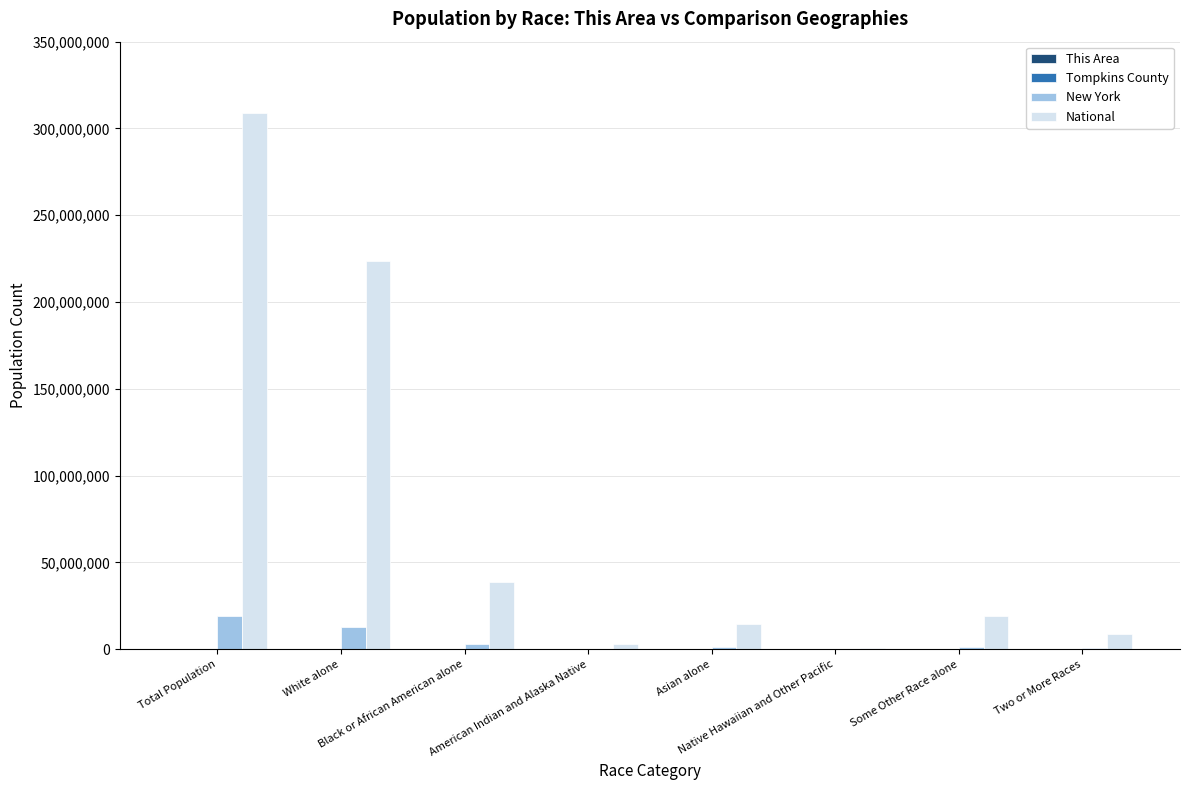

Which series has the largest total across all categories?

National